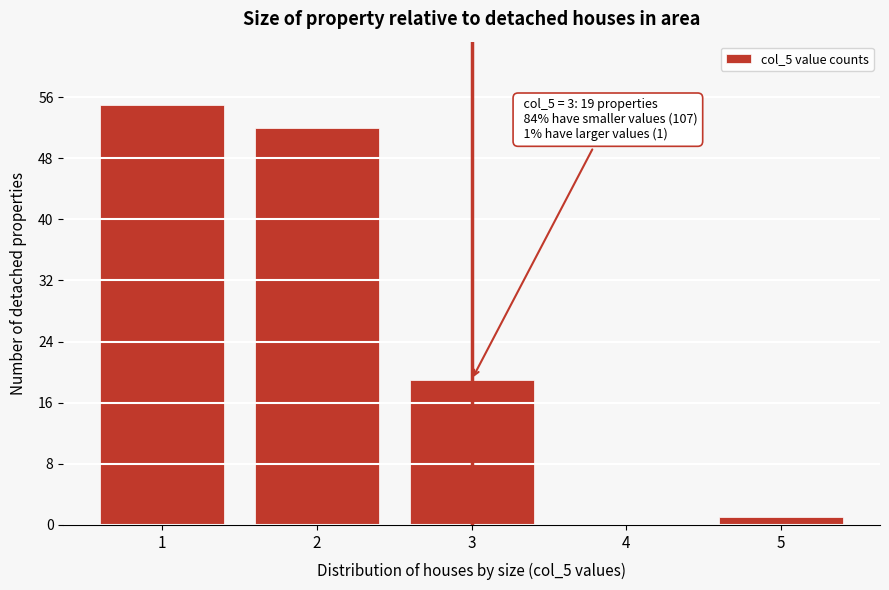

Over which range of the x-axis is the bar tallest?

0.5 to 1.5